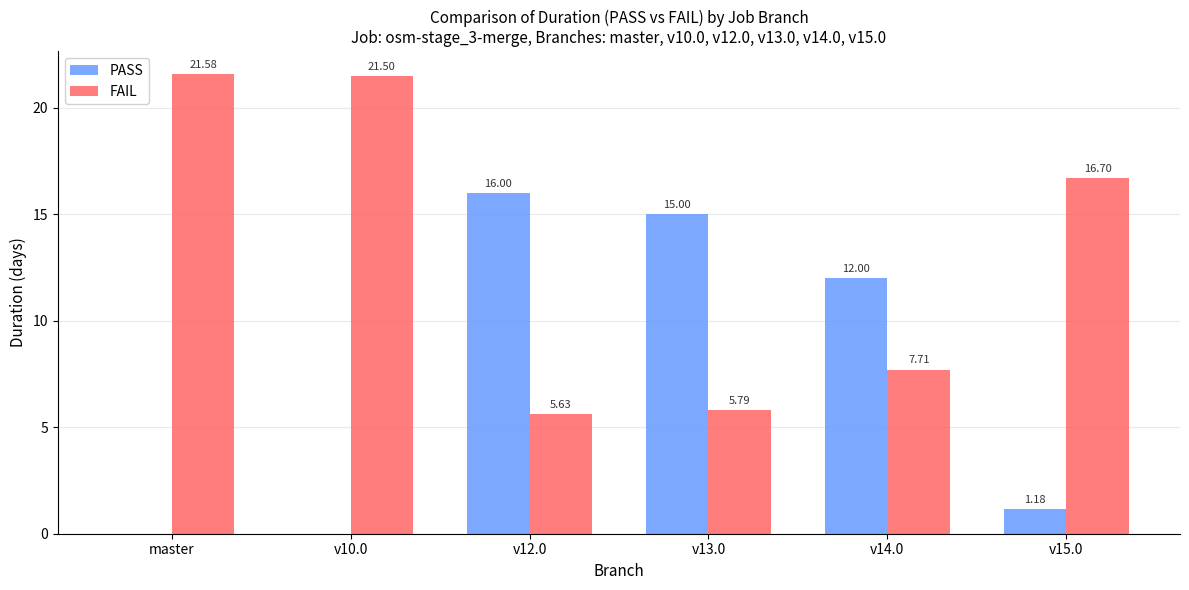

What is the sum of the FAIL values at v10.0 and v12.0?

27.1